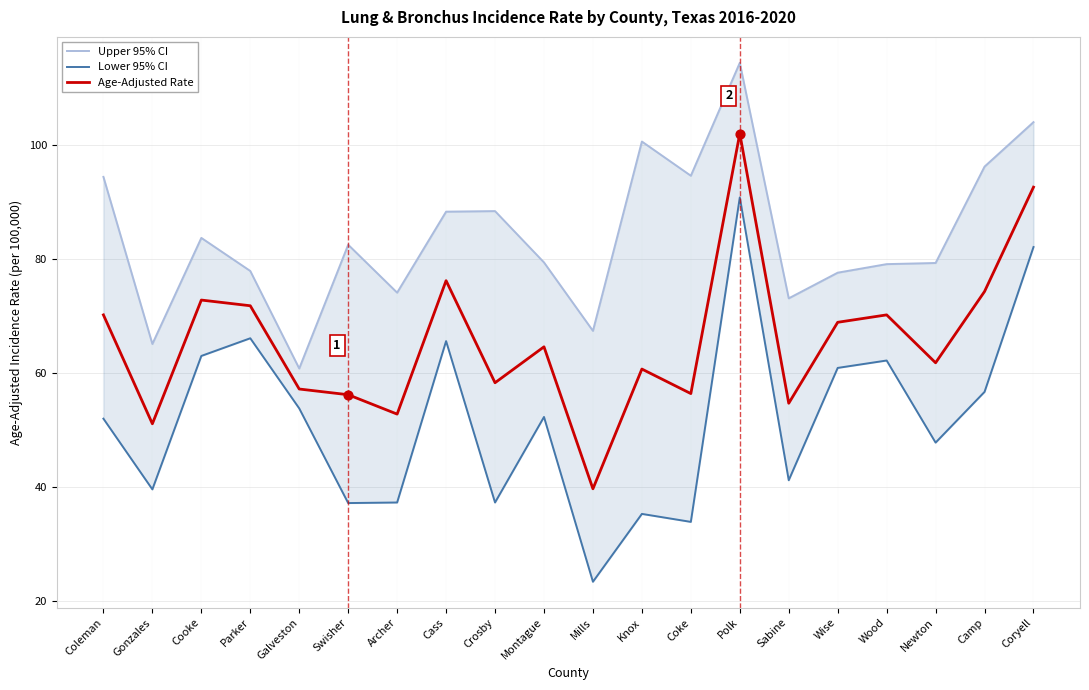

Which series has the largest Y range (max minus min)?

Lower 95% CI